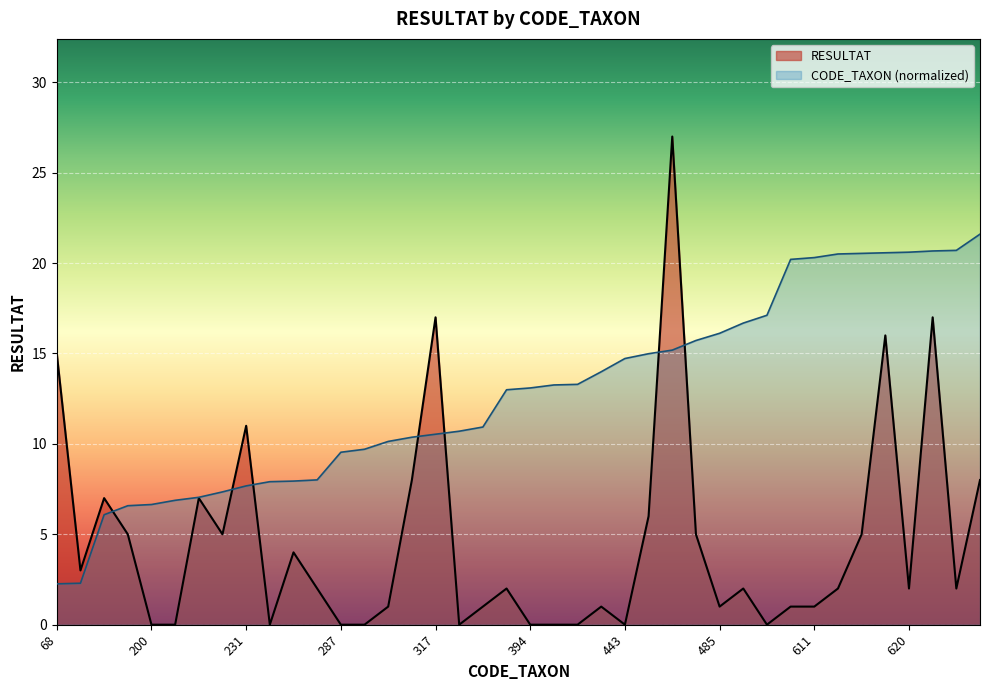

True or false: CODE_TAXON has a value of 12.2 at 241.

False